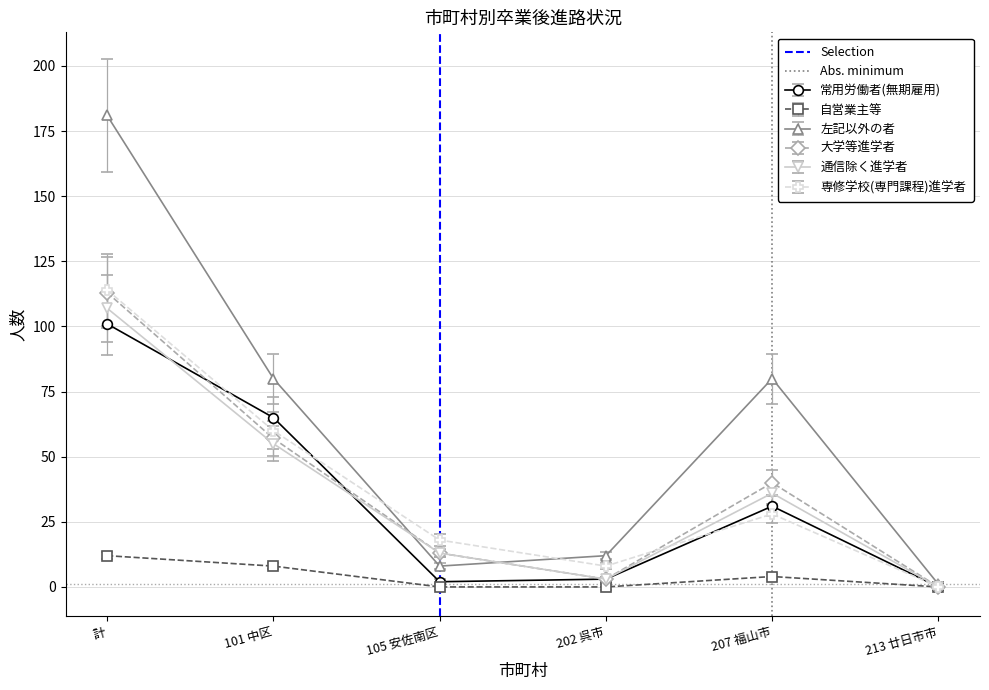

What is the sum of all Selection values?

1